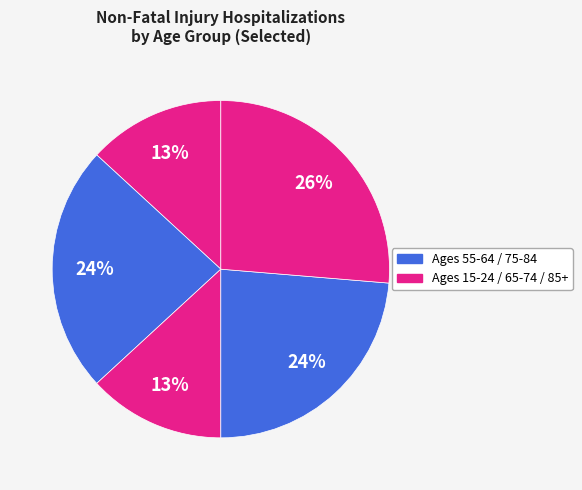

How many segments does this pie chart have?

5